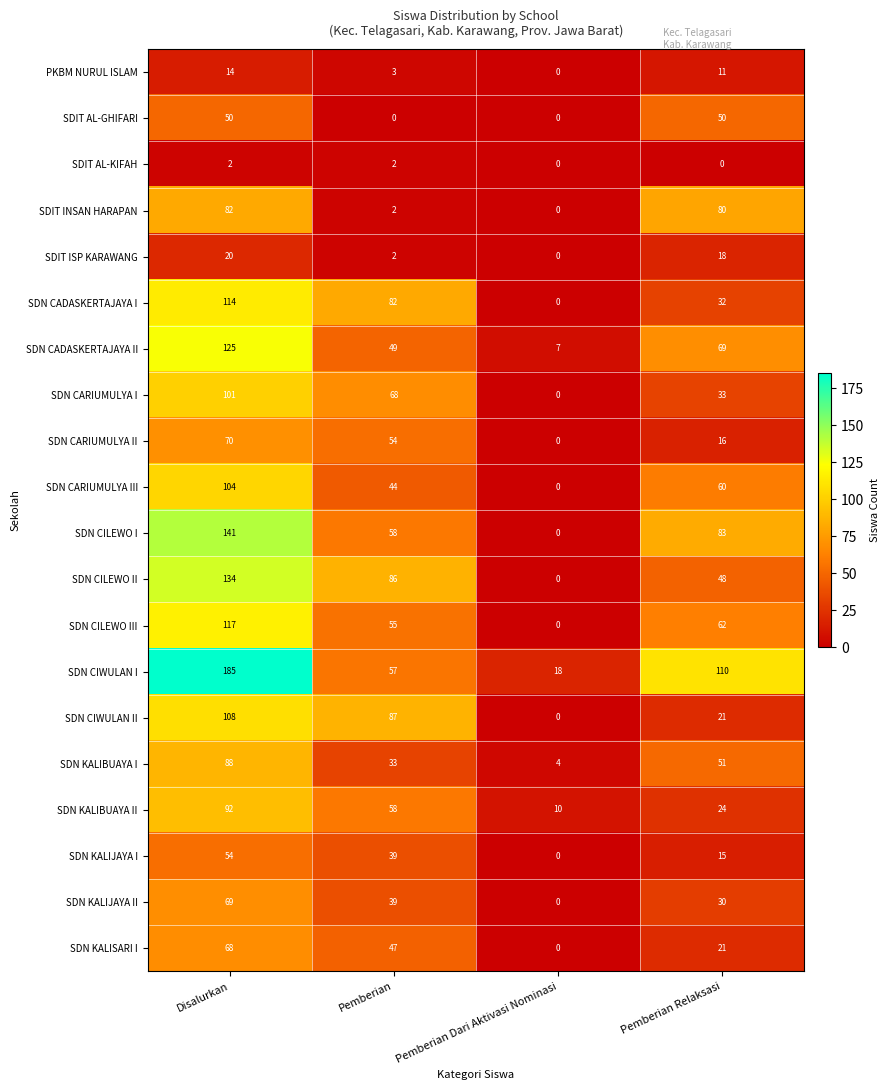

What is the total value across all series at Disalurkan?

1738